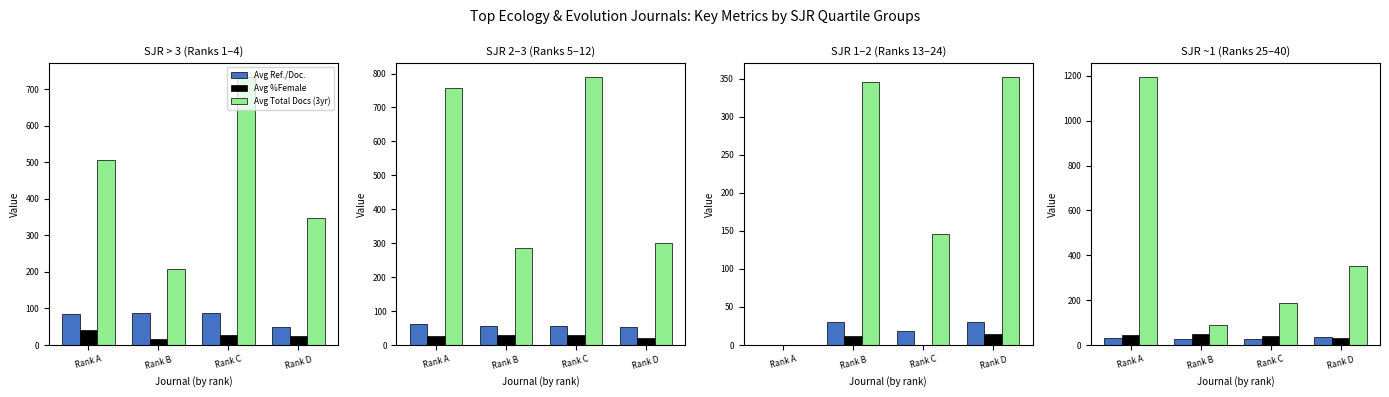

Where is Avg %Female nearest to the value 41?

Rank C